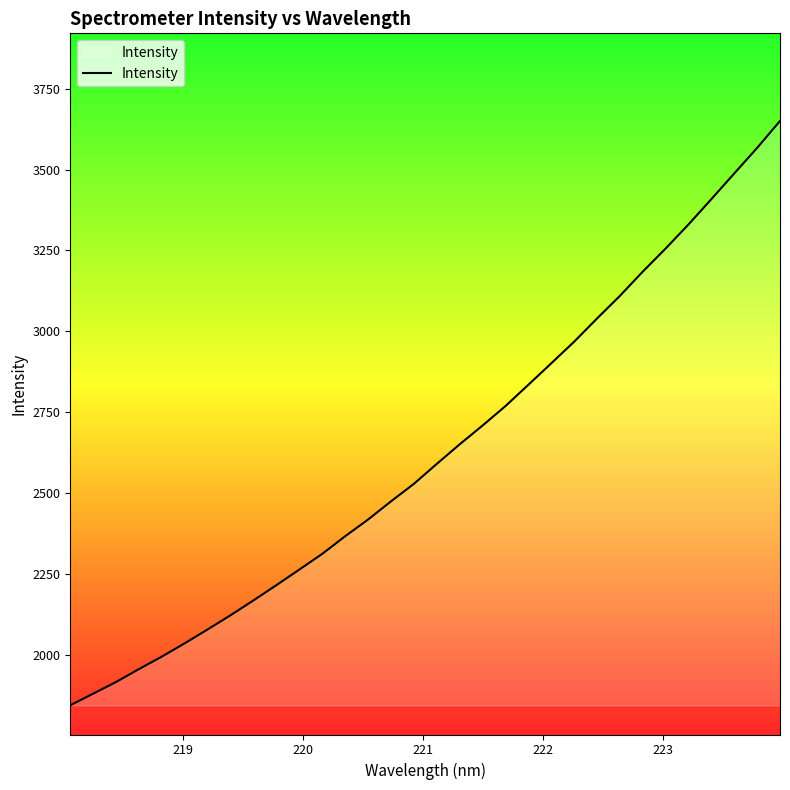

What is the maximum value shown in the chart?

3649.9